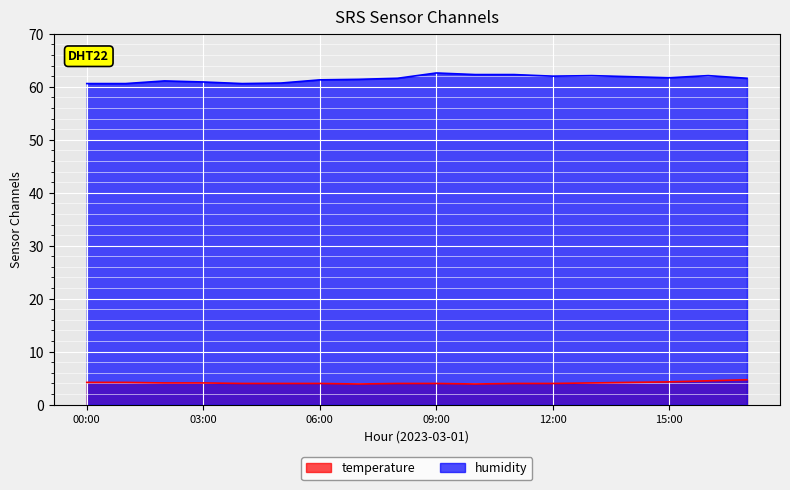

Reading left to right, extract all data points from this chart.

temperature: 4.2	4.2	4.1	4.1	4.0	4.0	4.0	3.9	4.0	4.0	3.9	4.0	4.0	4.1	4.2	4.3	4.5	4.7
humidity: 60.6	60.6	61.1	60.9	60.6	60.7	61.3	61.4	61.6	62.6	62.3	62.3	62.0	62.1	61.9	61.7	62.1	61.6